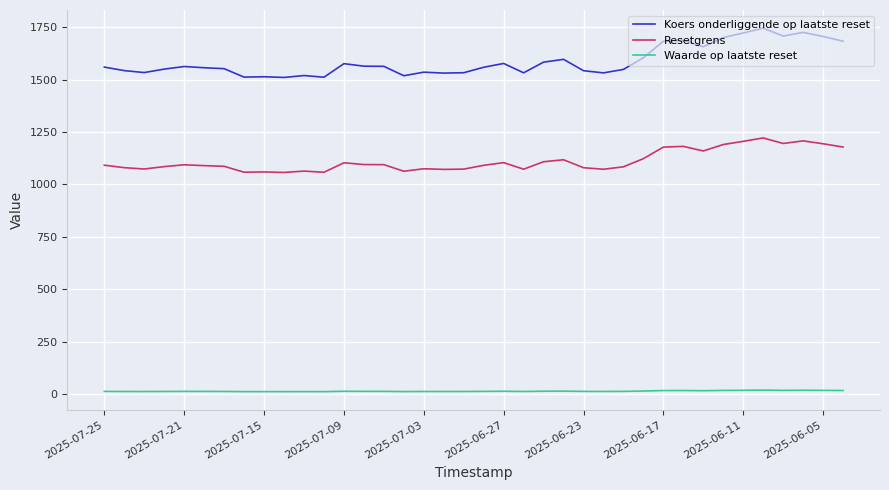

Which series has the largest total across all categories?

Koers onderliggende op laatste reset